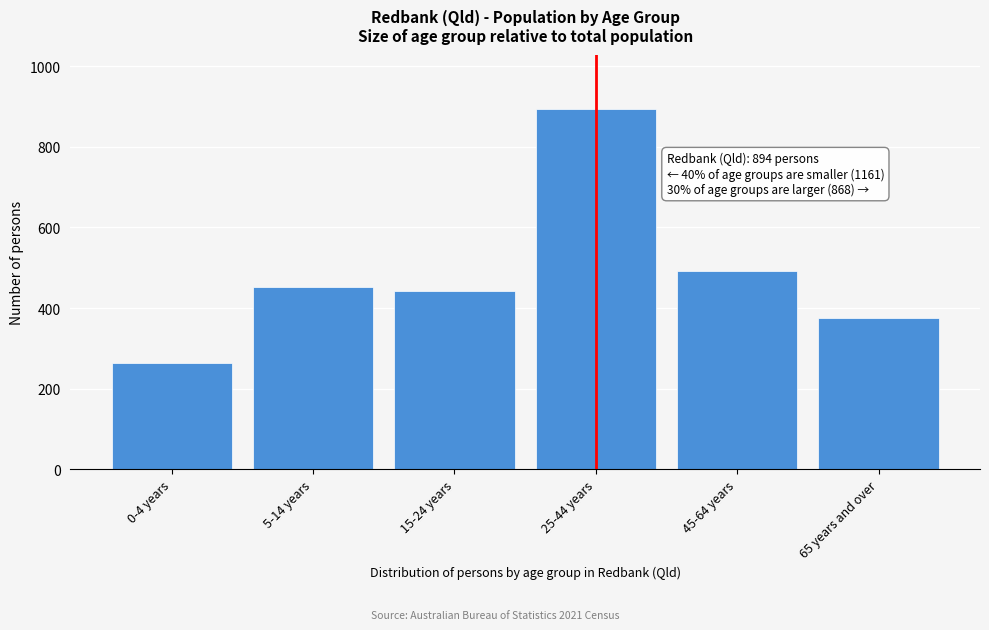

Reading left to right, list all the values displayed in this chart.

265	453	443	894	492	376